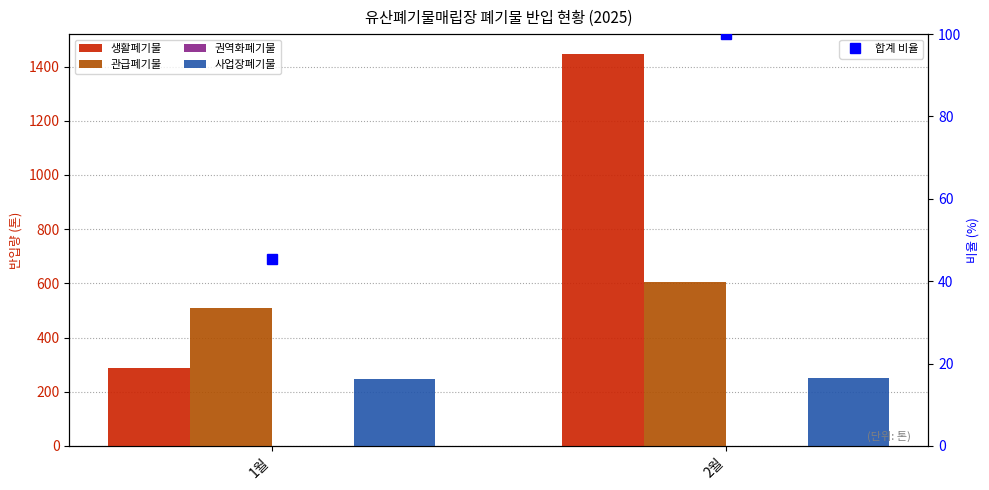

List the series in order of their overall mean, highest first.

생활폐기물, 관급폐기물, 사업장폐기물, 권역화폐기물